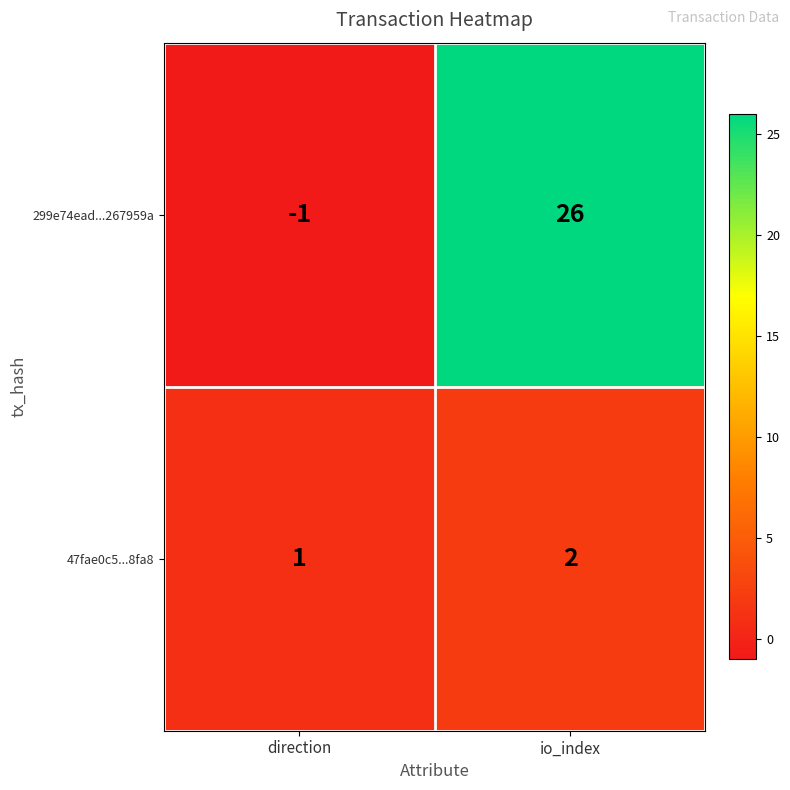

What is the total value across all series at io_index?

28